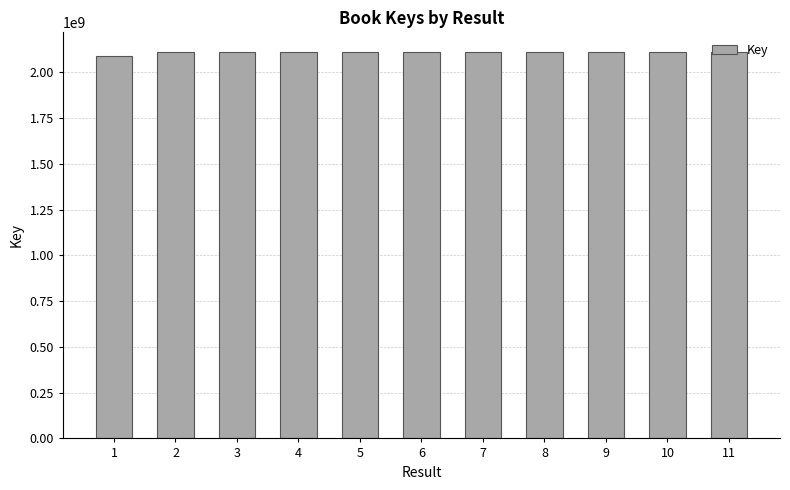

Is it true that the value at 10 is 2111970976?

True